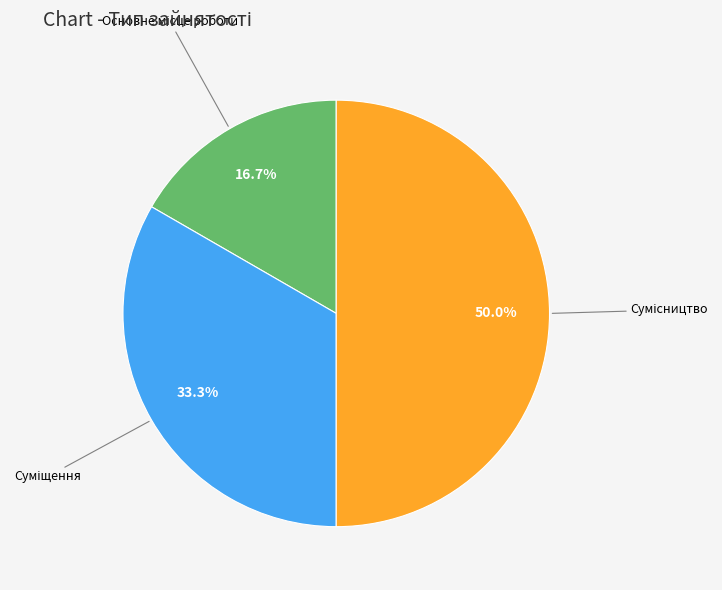

Count the number of slices in the pie.

3